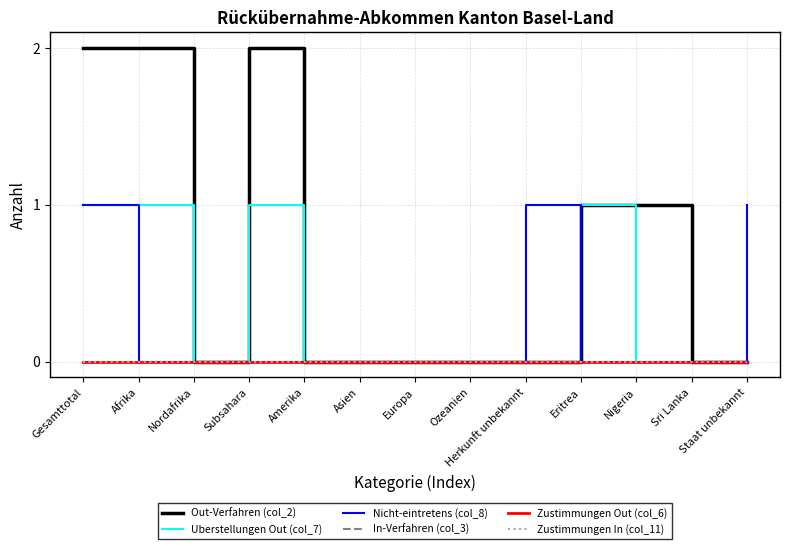

Is the value of Uberstellungen Out (col_7) at Afrika greater than the value of Zustimmungen Out (col_6) at Gesamttotal?

Yes